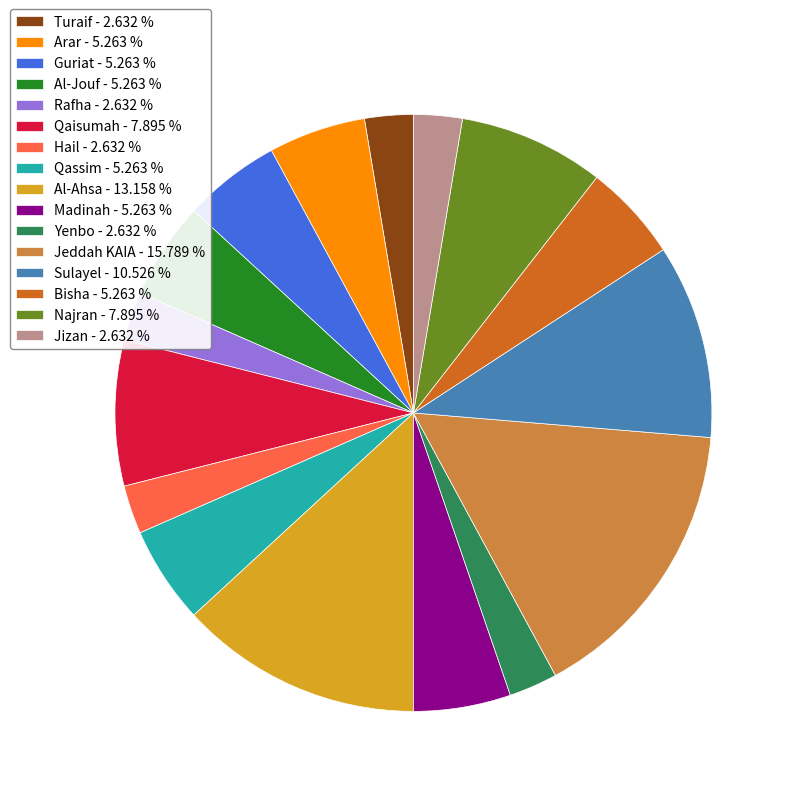

Combined, do Guriat - 5.263 % and Jeddah KAIA - 15.789 % account for over 50%?

No